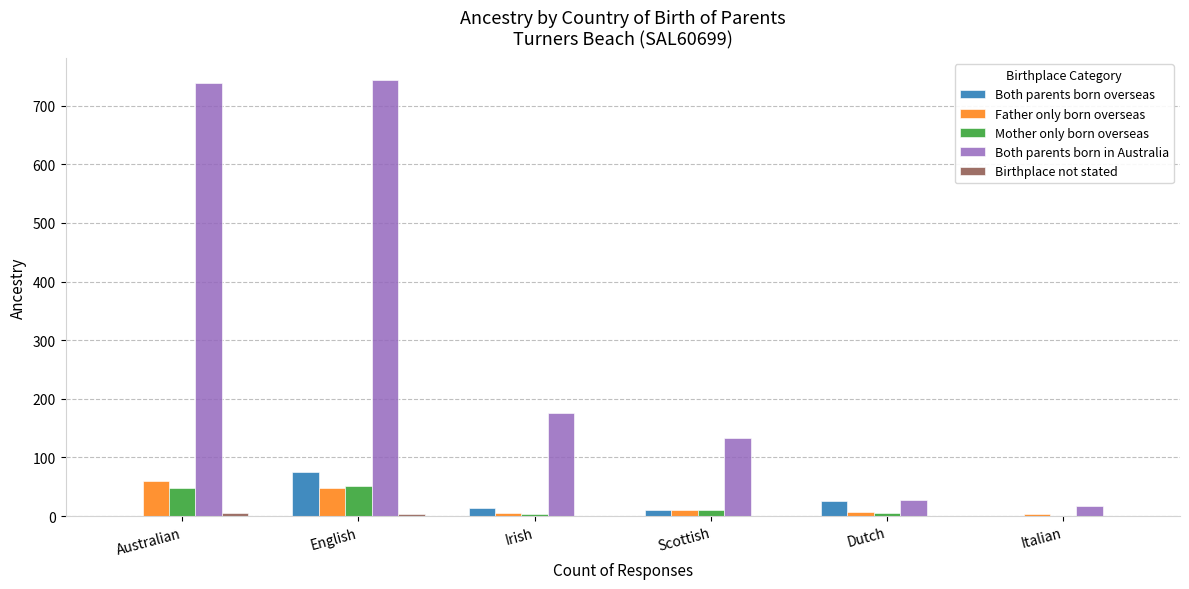

What is the sum of all Both parents born overseas values?

126